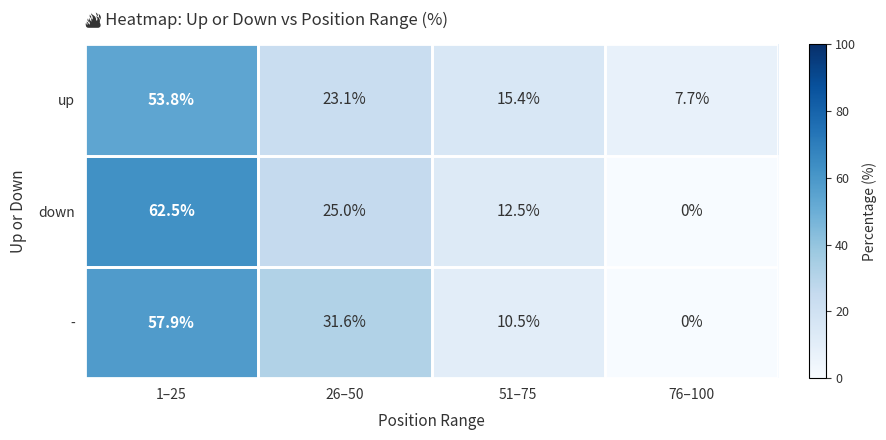

Which category has the lowest value across all series?

76–100